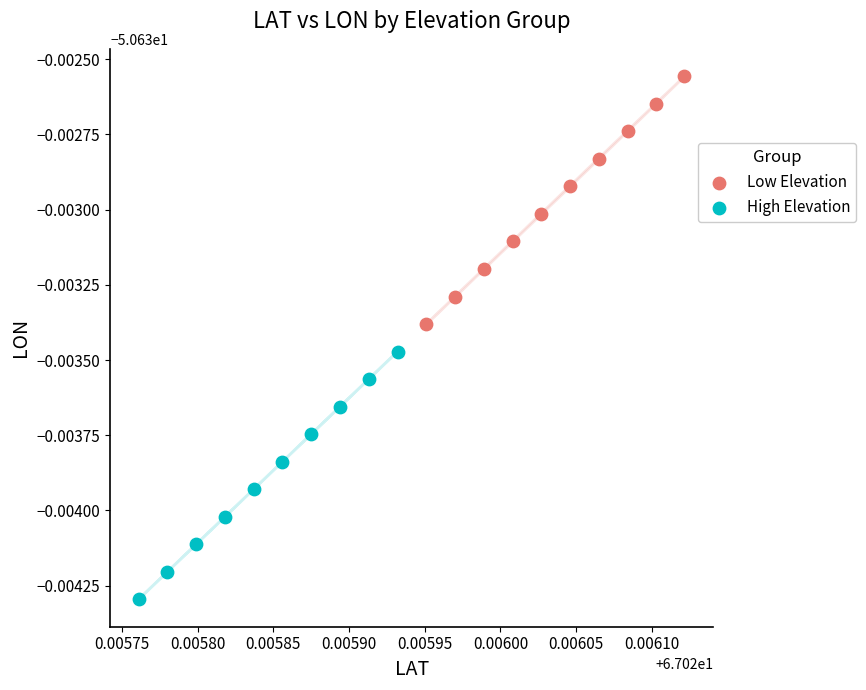

Which series reaches the maximum Y coordinate?

Low Elevation